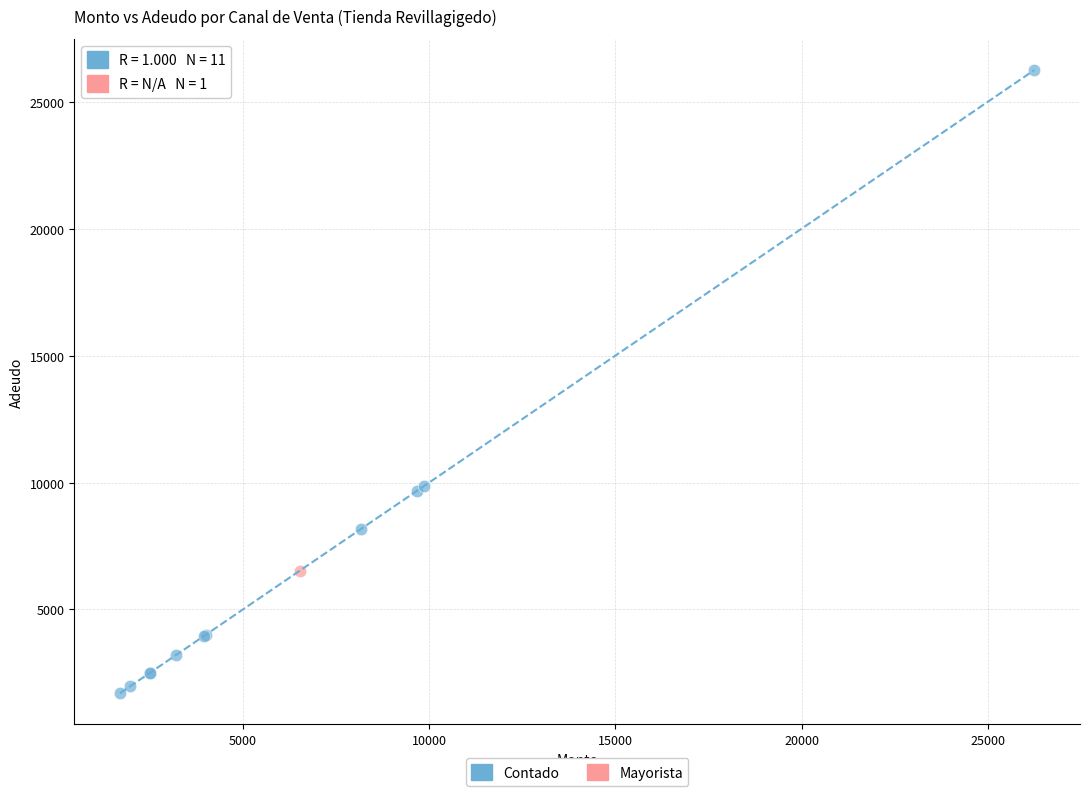

What are all the series names shown in the legend?

Contado, Mayorista